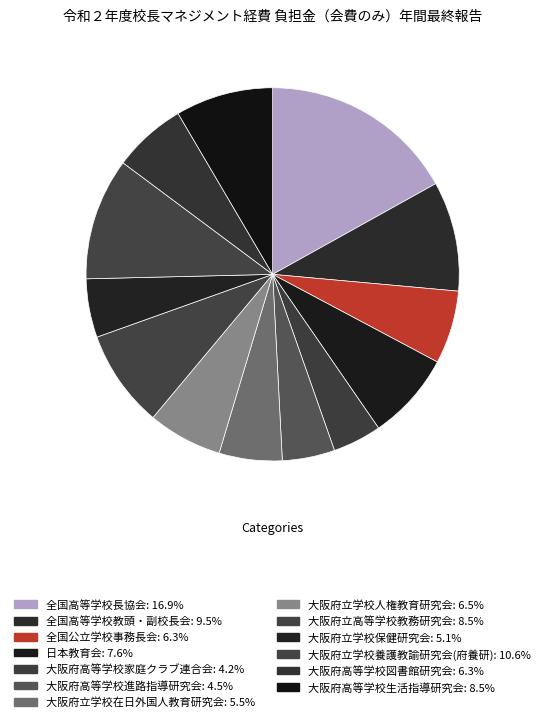

Count the number of slices in the pie.

13